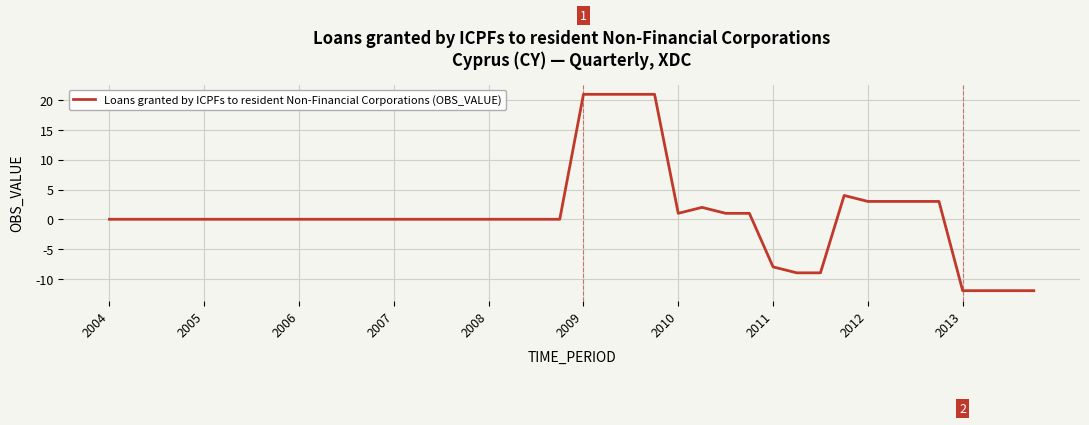

What is the greatest value displayed?

21